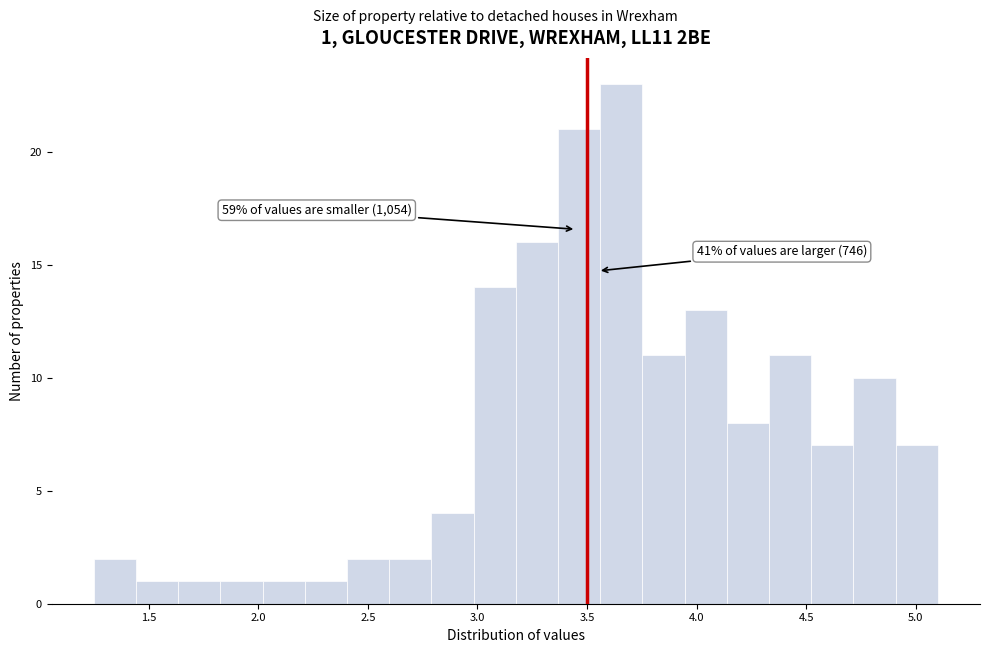

Around what value on the x-axis is the tallest bar? Give the approximate position of its centre, as read against the axis.

3.65